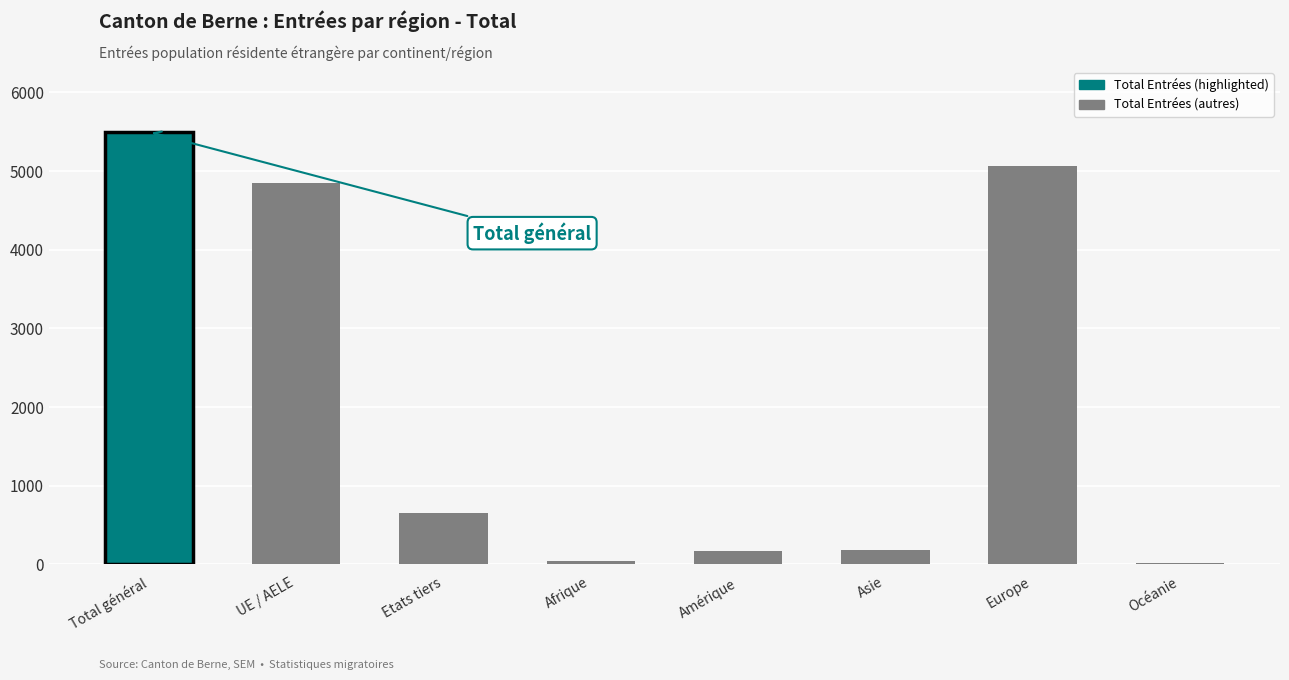

What is the sum of all values?

16494